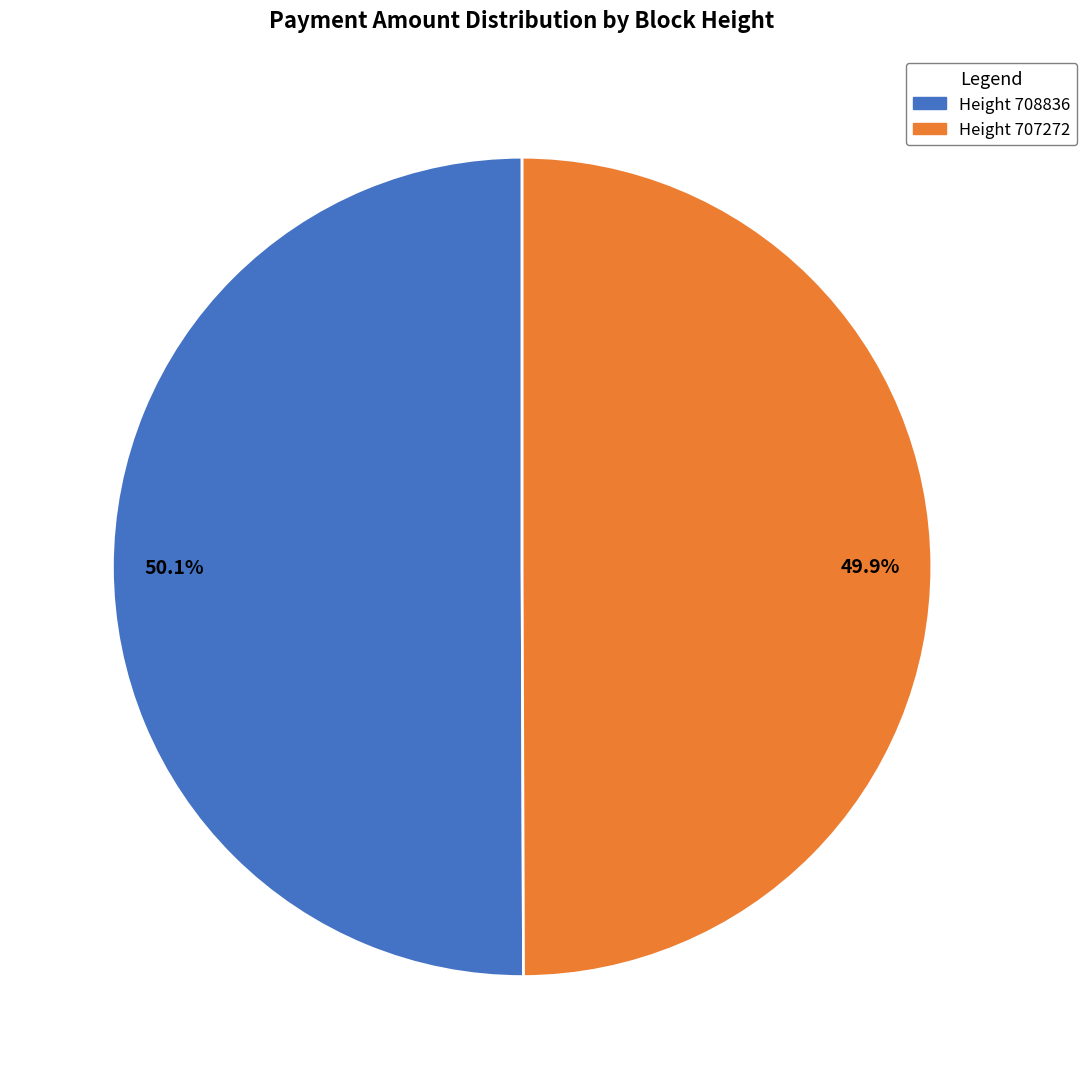

What is the ratio of the value at Height 708836 to the value at Height 707272?

1.0